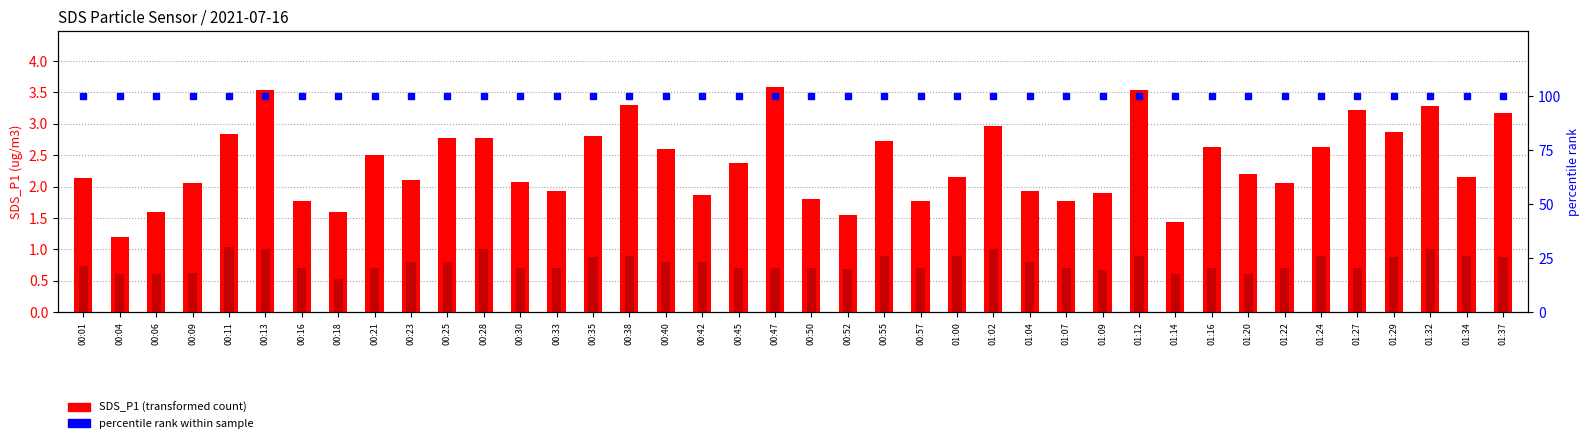

Where is percentile rank within sample nearest to the value 100?

00:01